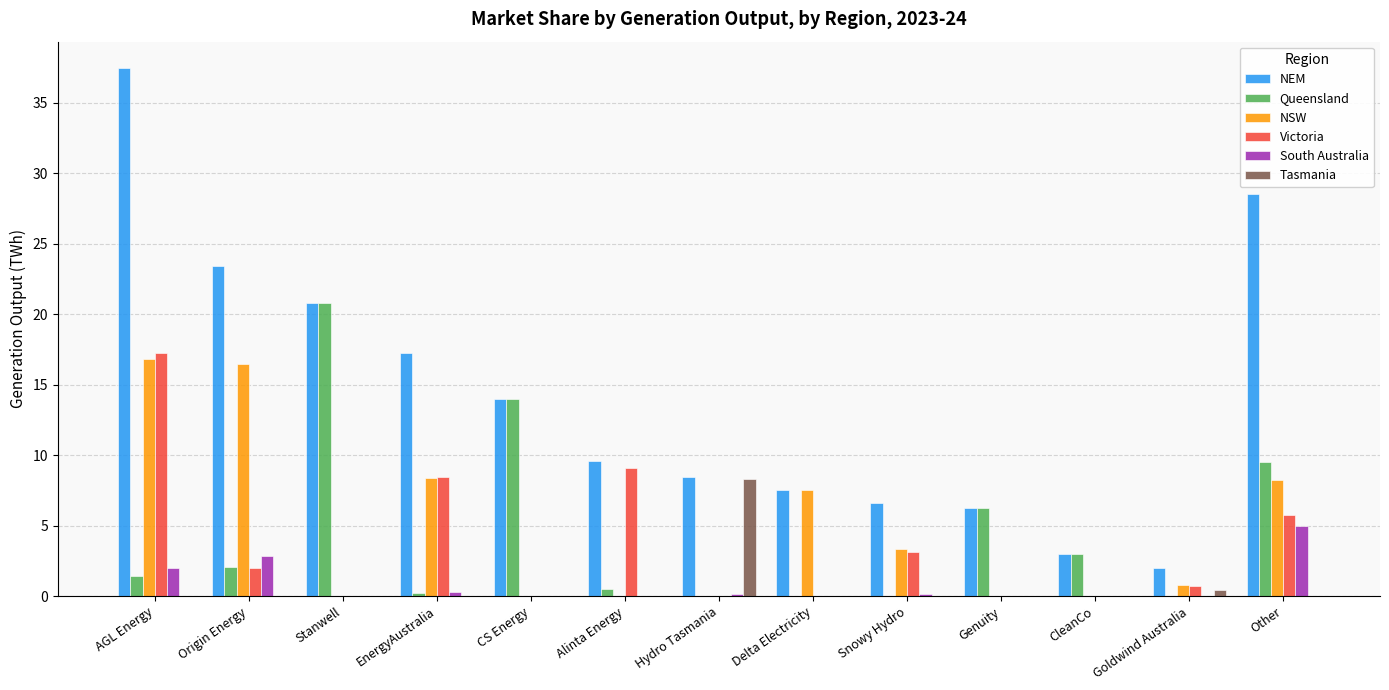

What is the sum of all Tasmania values?

8.8